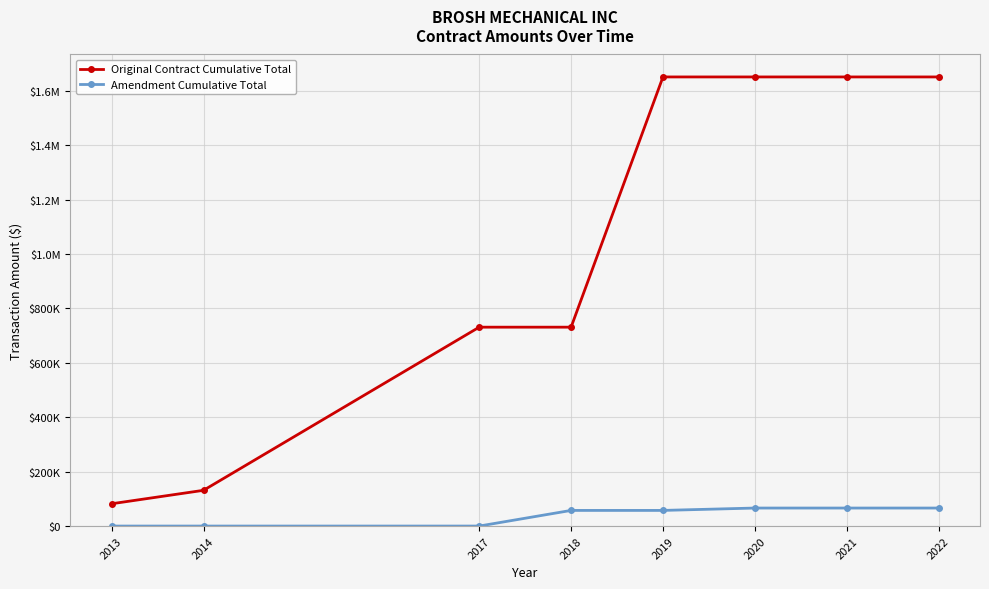

What is the spread (max minus min) of values at 2021?

1584669